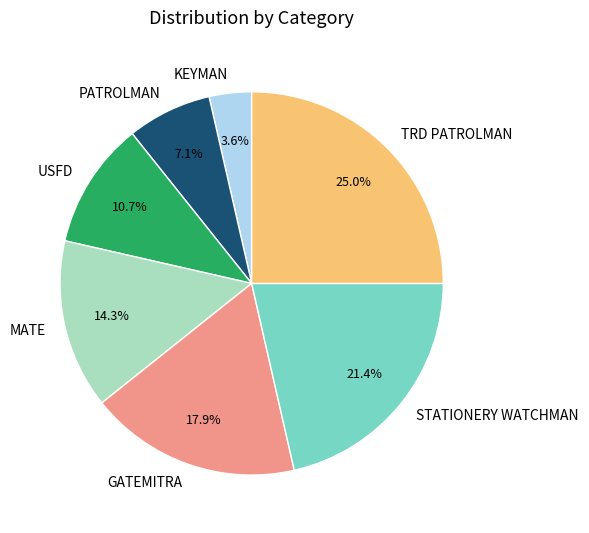

What is the ratio of the value at STATIONERY WATCHMAN to the value at GATEMITRA?

1.2